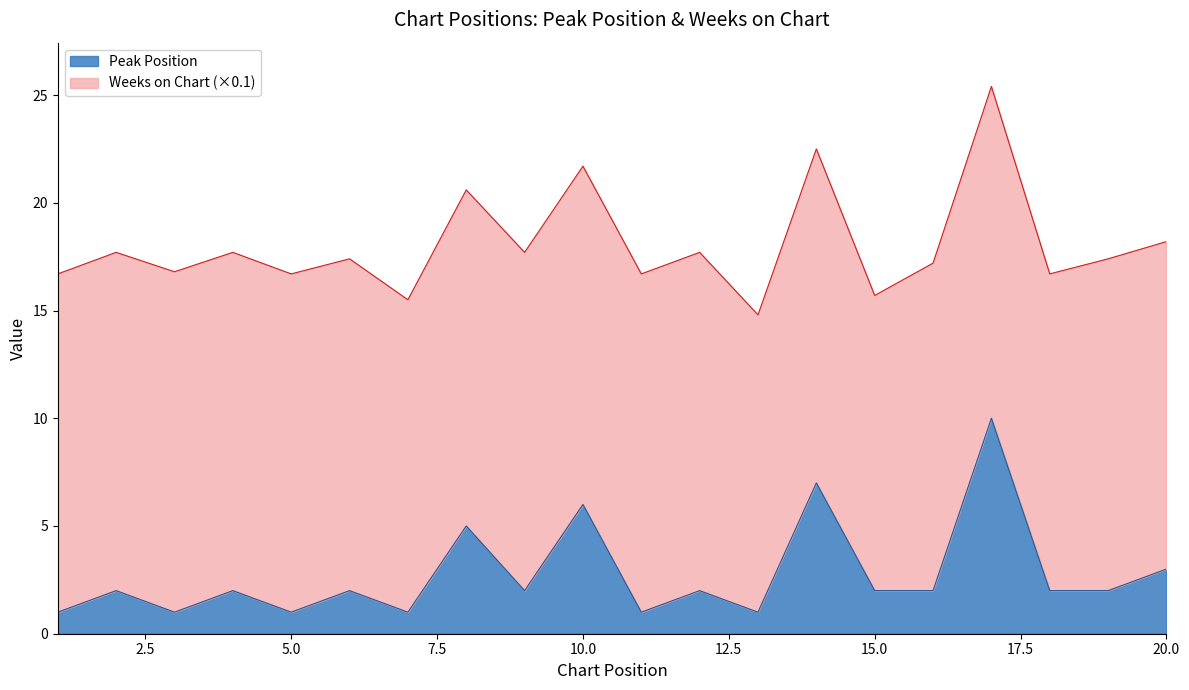

How many values exceed 2?

5